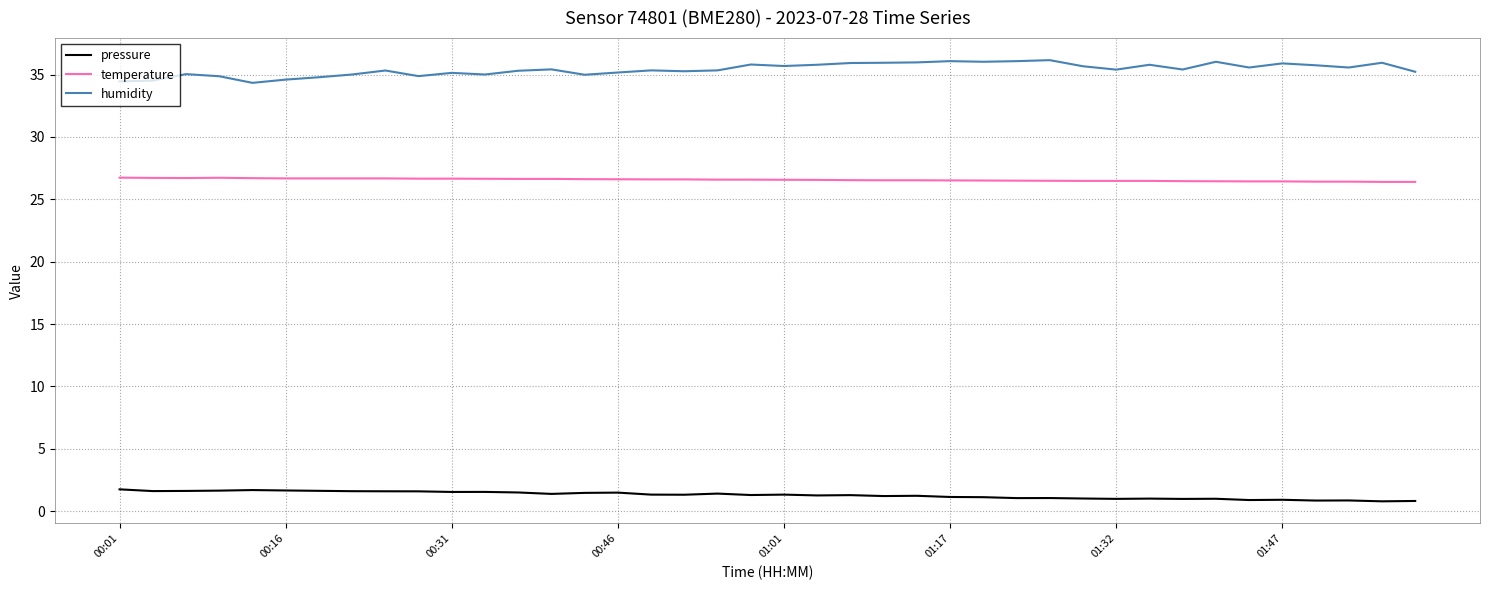

Which series has the largest total across all categories?

humidity